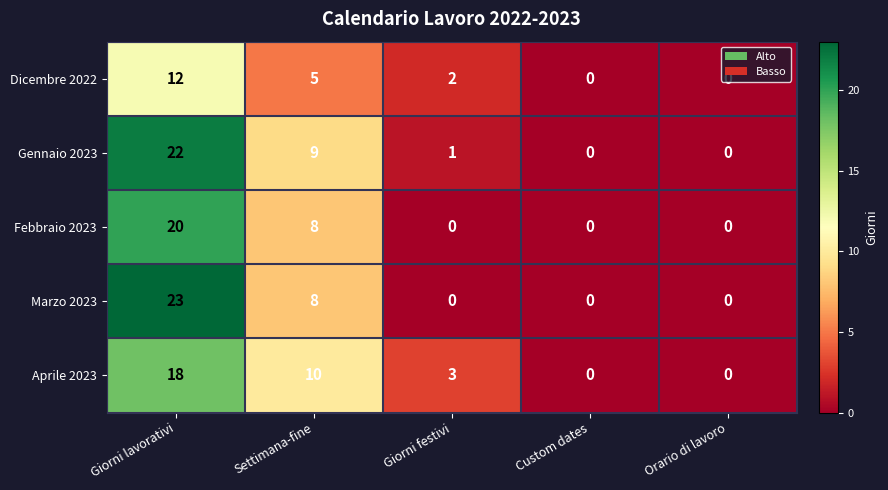

How many data points in Gennaio 2023 are less than 1?

2